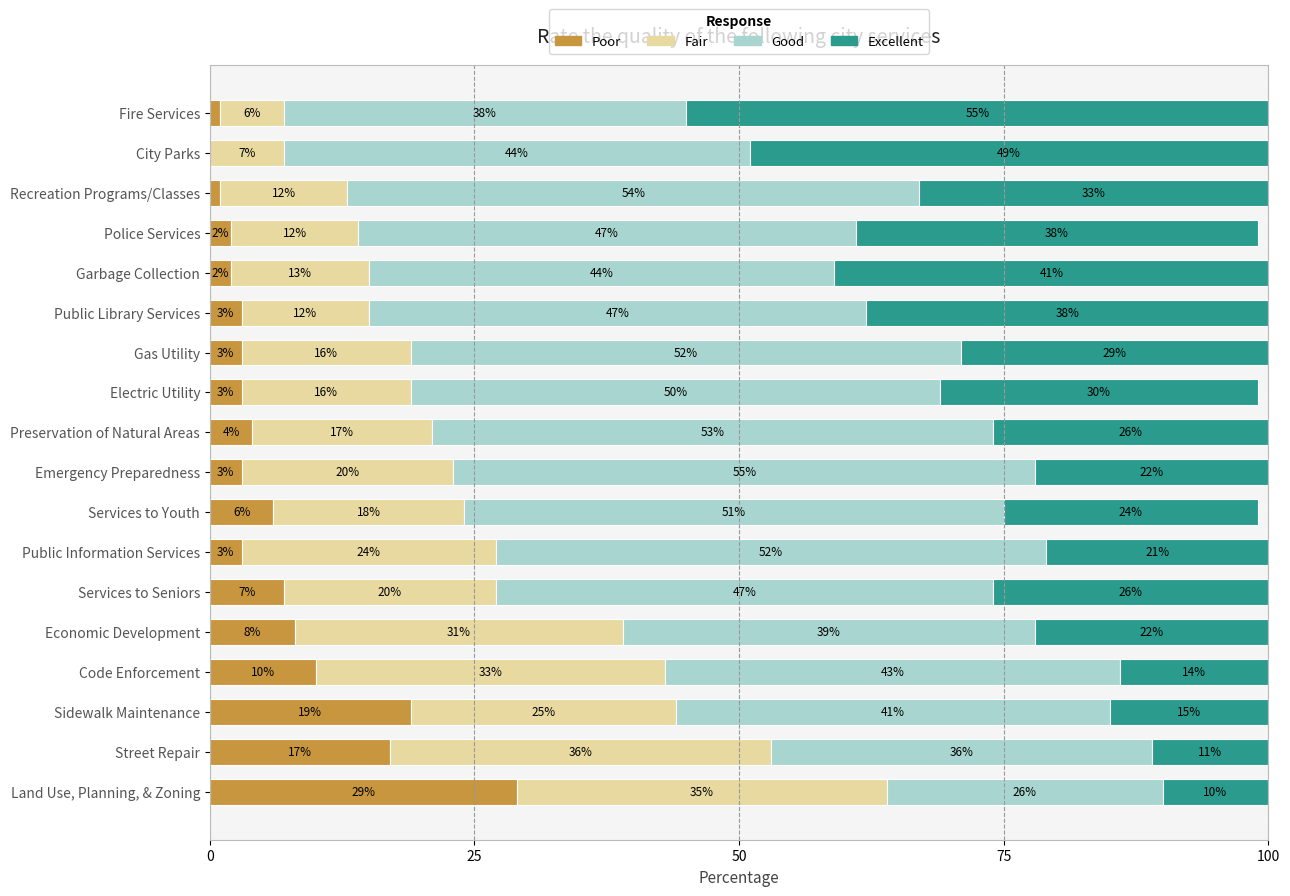

What is the highest value of the Poor series?

29.0